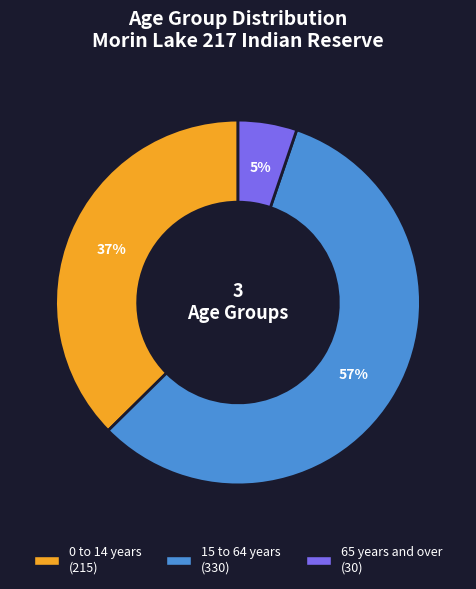

Does 15 to 64 years represent more than half of the total?

Yes